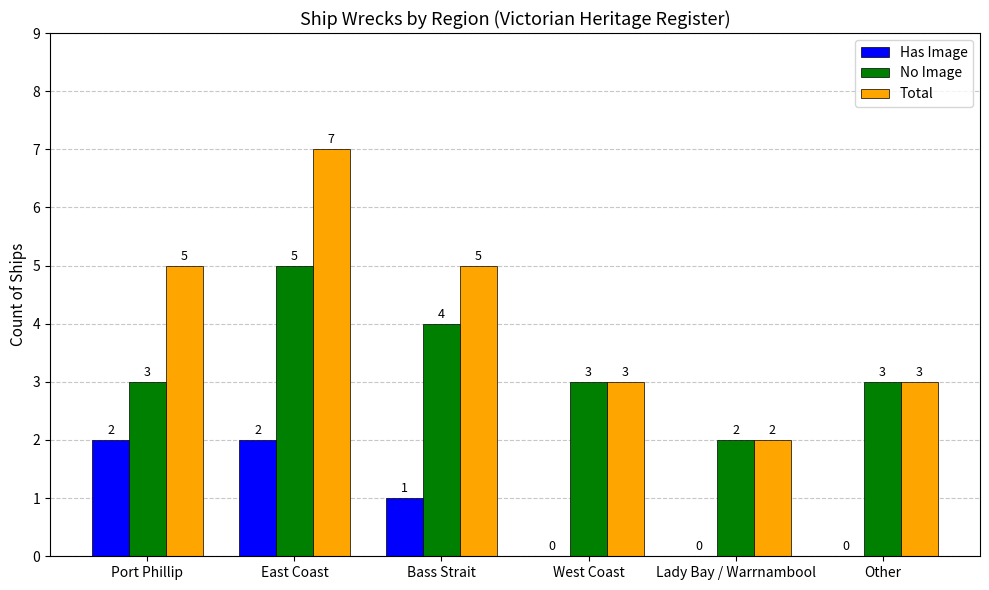

What is the sum of all No Image values?

20